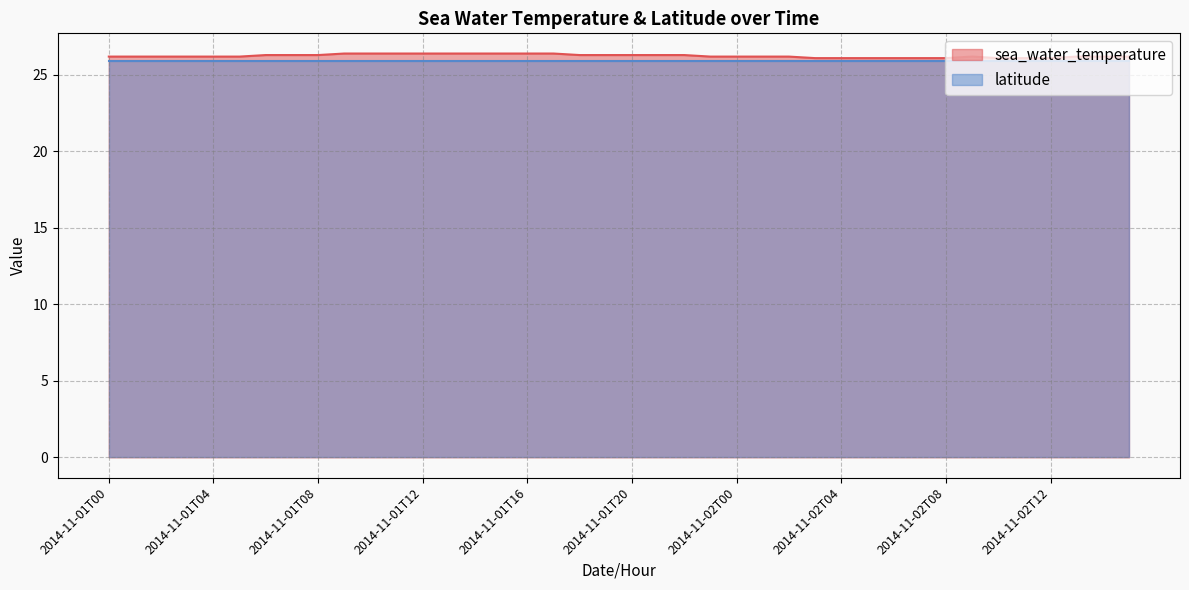

How many lines are shown in the chart?

2